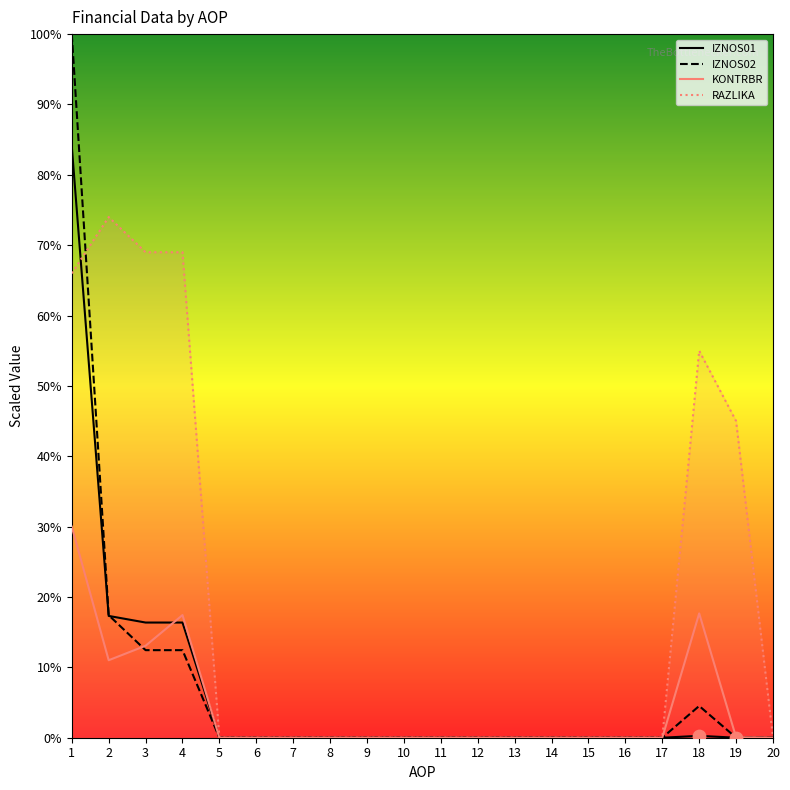

Which series has the largest Y range (max minus min)?

IZNOS02